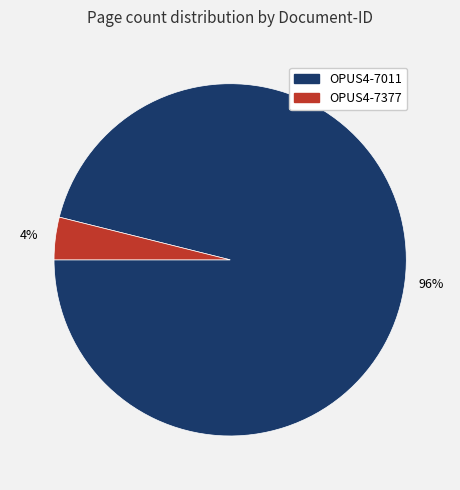

How many segments does this pie chart have?

2